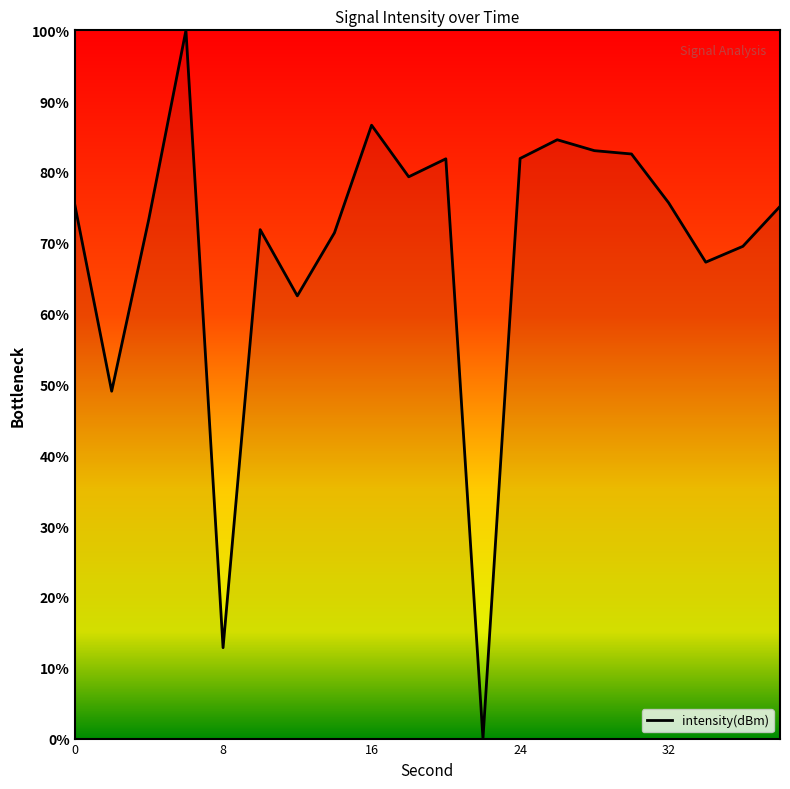

What is the maximum value shown in the chart?

100.0